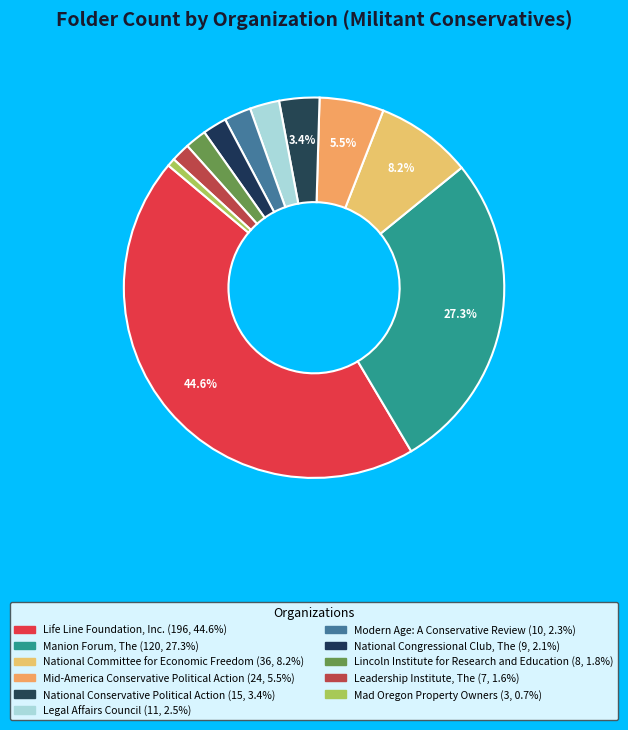

To the nearest percent, what percentage of the pie is Leadership Institute, The?

2%